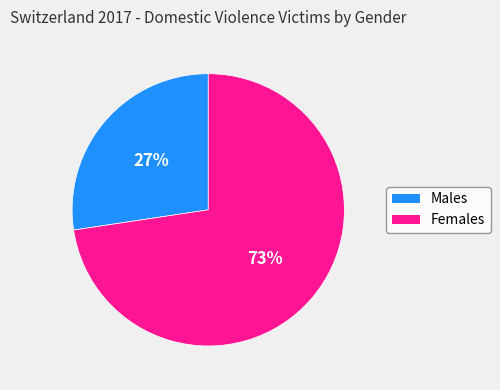

How many slices are in this pie chart?

2